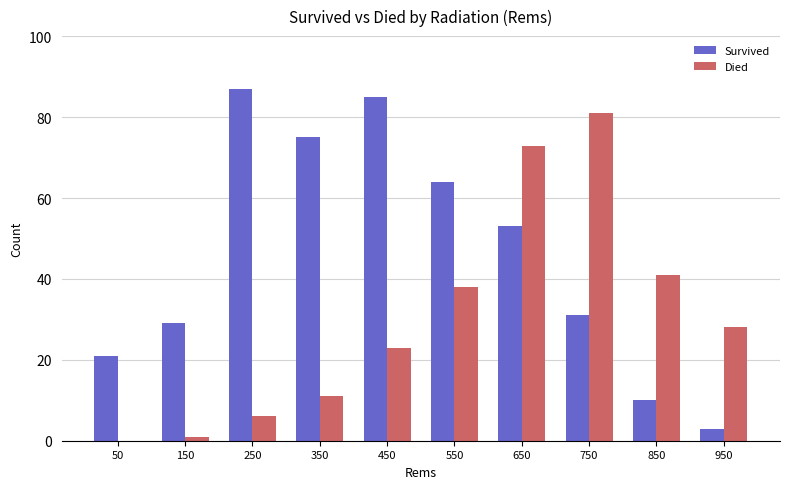

Which category has the highest value across all series?

250